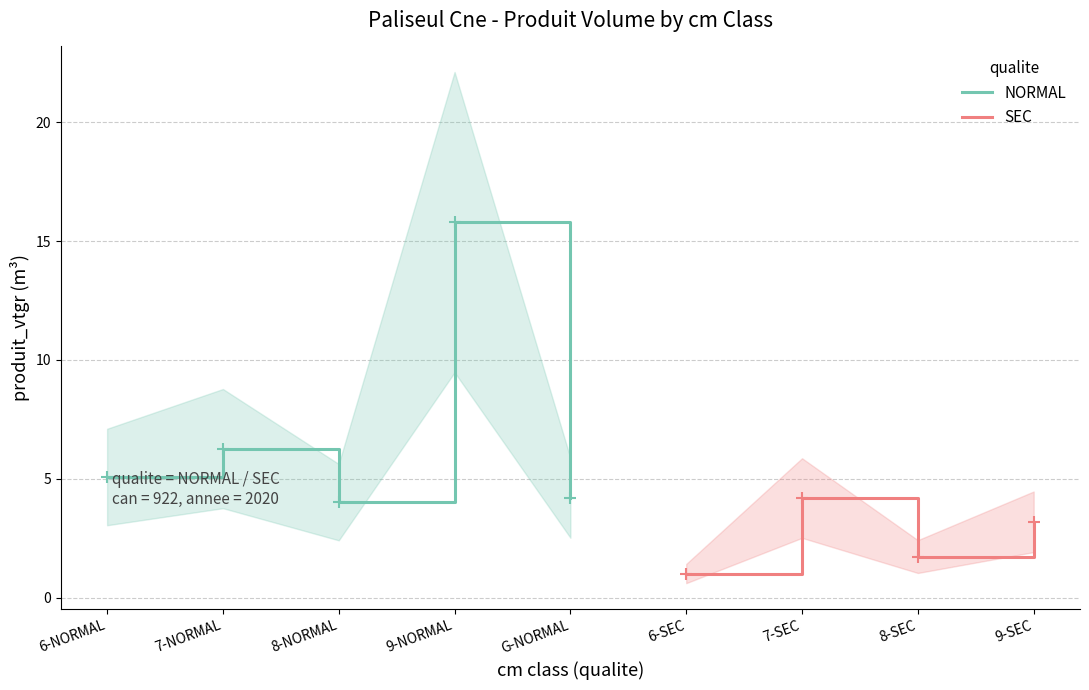

The value of NORMAL at 9-NORMAL is 15.8. True or false?

True